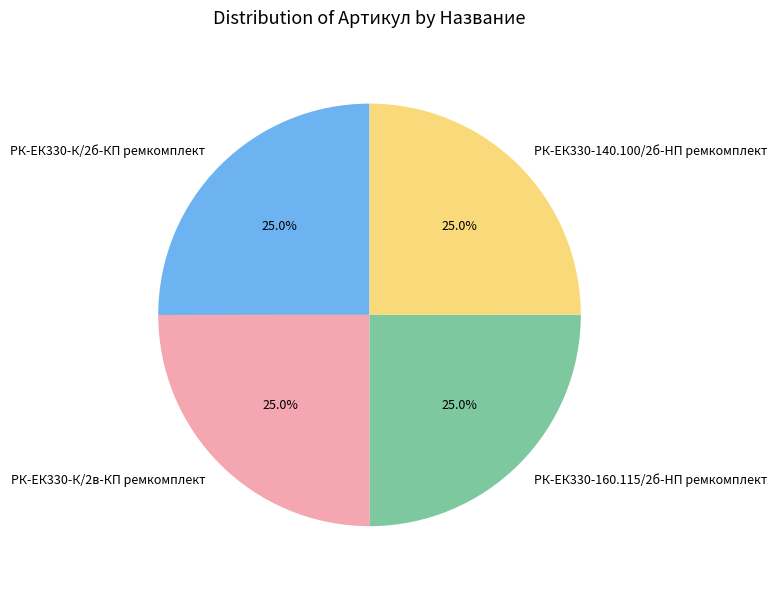

Does any single category account for the majority?

No